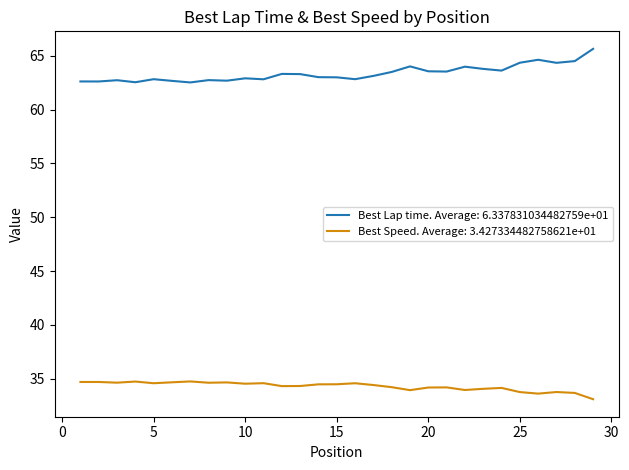

List the series in order of their overall mean, highest first.

Best Lap time. Average: 6.337831034482759e+01, Best Speed. Average: 3.427334482758621e+01